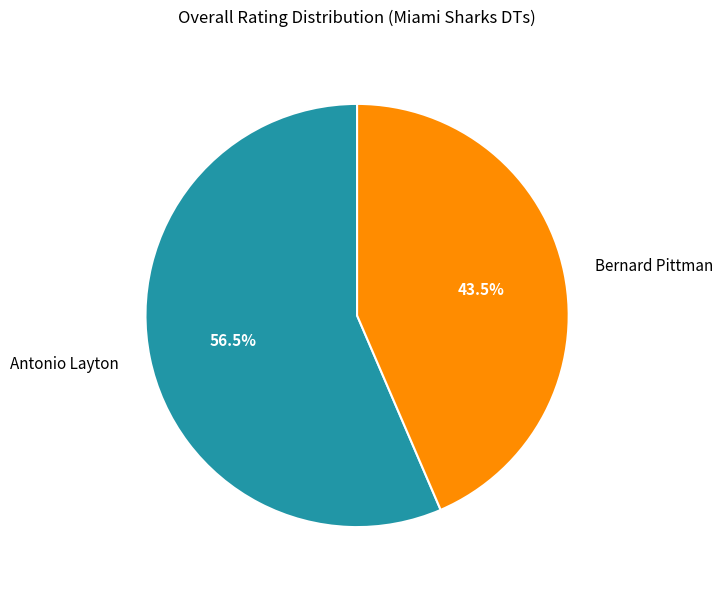

To the nearest percent, what is the difference between the largest and smallest slice percentages?

13%